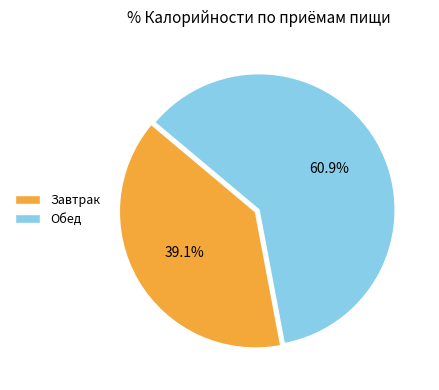

Which slice is the smallest?

Завтрак